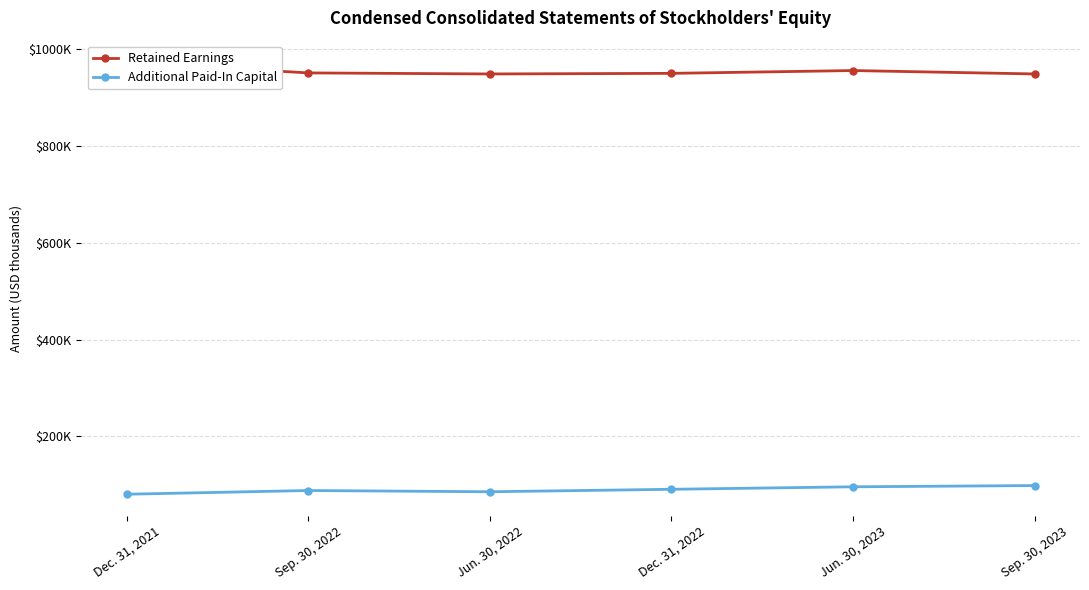

Count the Additional Paid-In Capital values in the range 85351 to 95593.

4